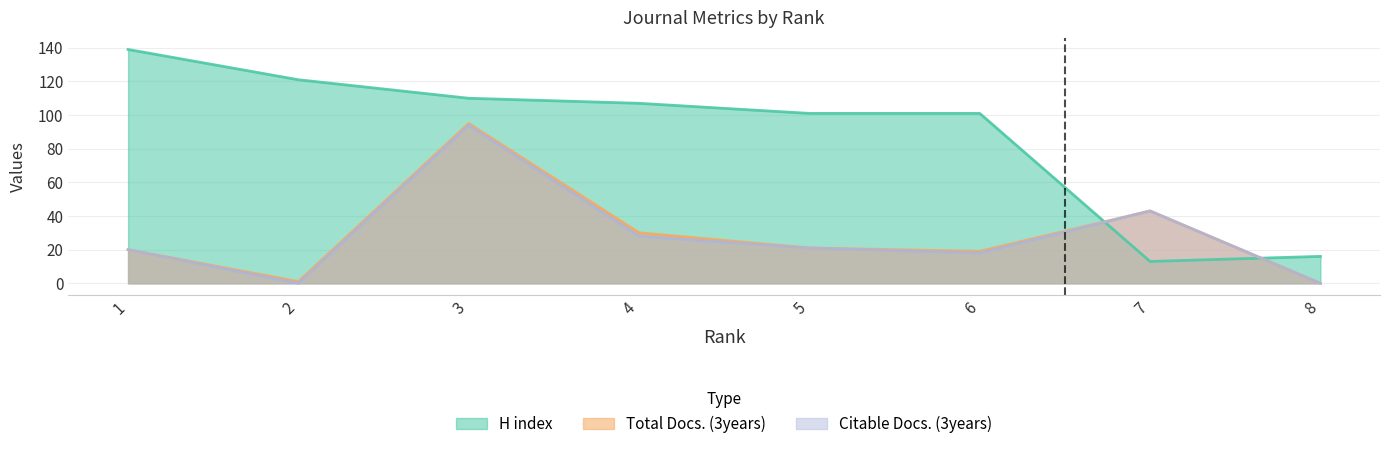

What is the sum of all H index values?

708